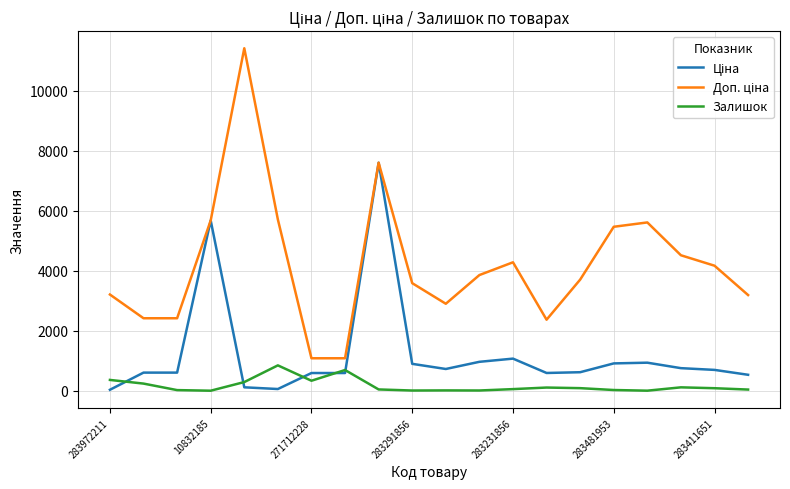

What is the maximum value shown in the chart?

11410.0